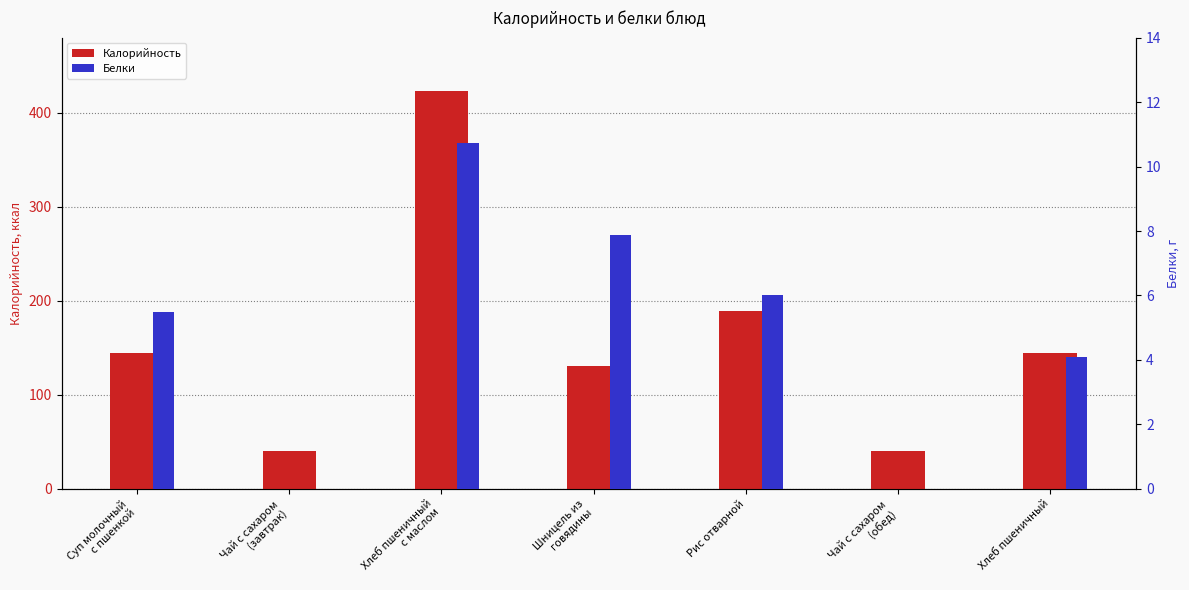

Is it true that Калорийность equals 170.6 at Шницель из
говядины?

False